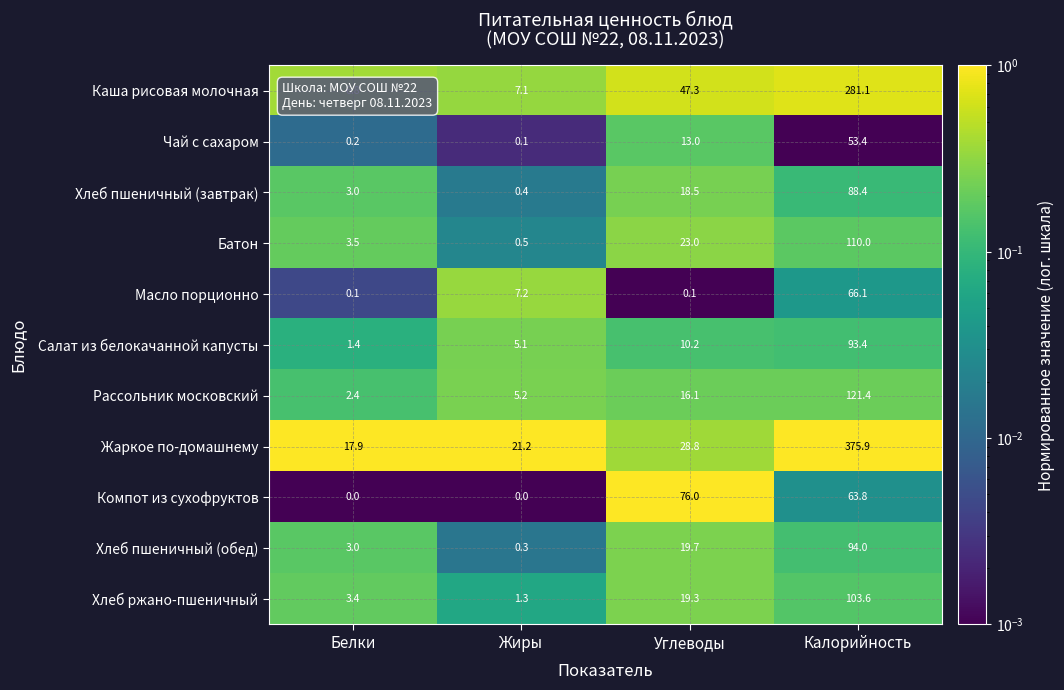

What is the maximum value shown in the chart?

375.9